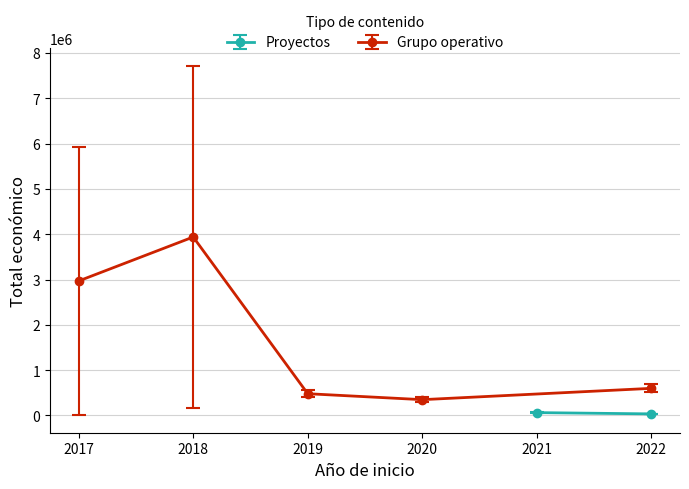

Which has a higher value, 2017 or 2020?

2017